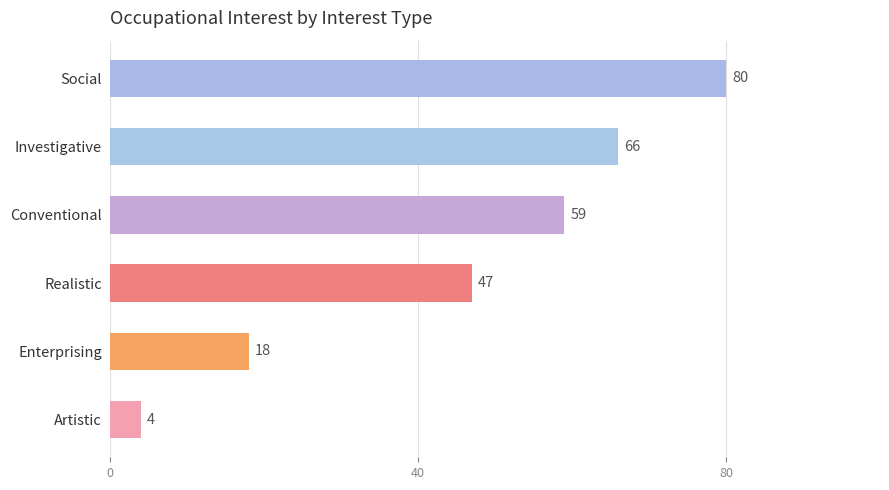

Is it true that the value at Realistic is 47?

True